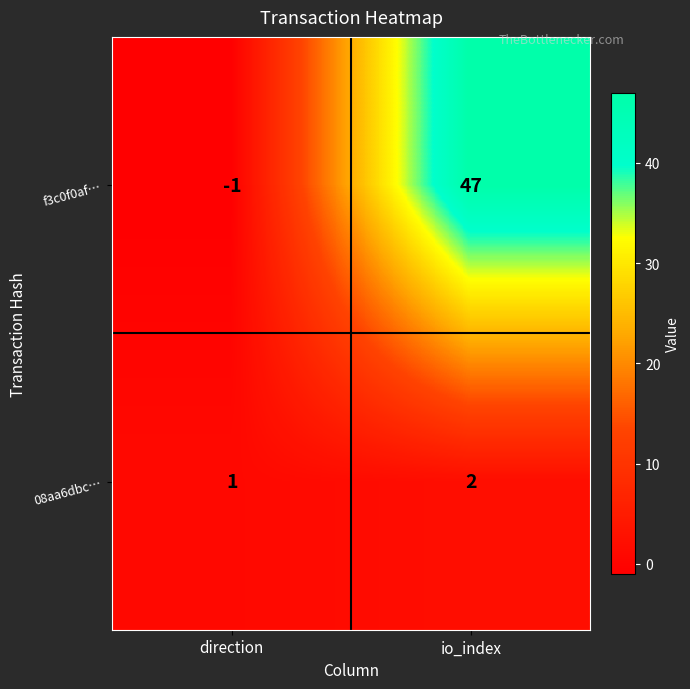

List the series in order of their peak value, highest first.

f3c0f0af…, 08aa6dbc…